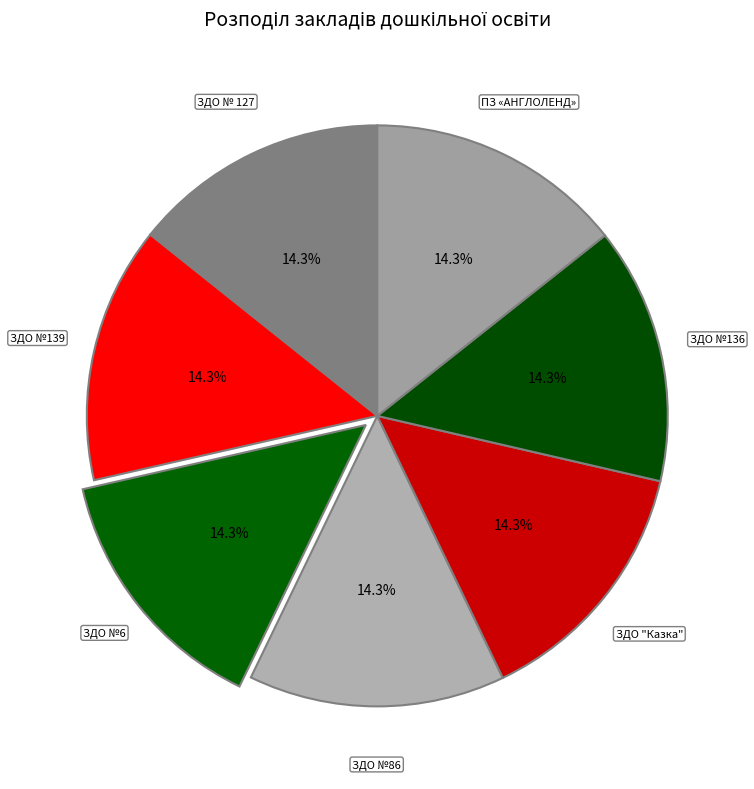

Does ЗДО № 127 represent more than half of the total?

No